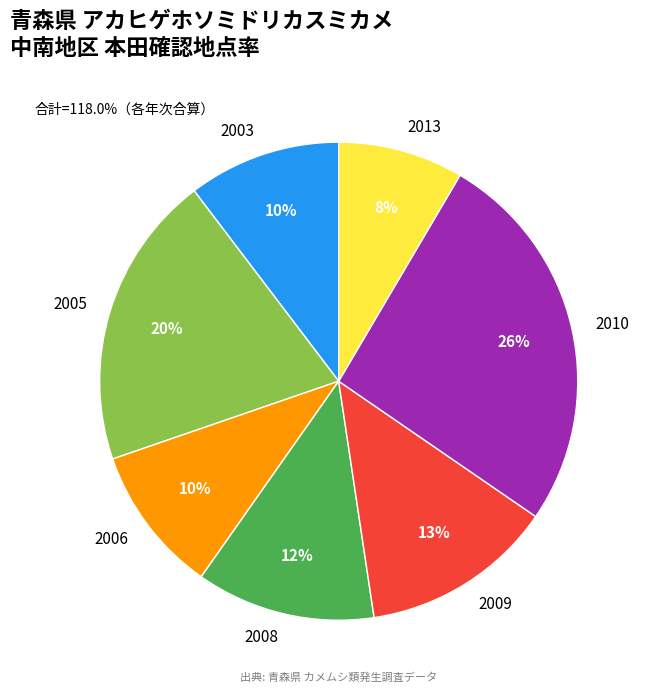

Combined, do 2010 and 2005 account for over 50%?

No